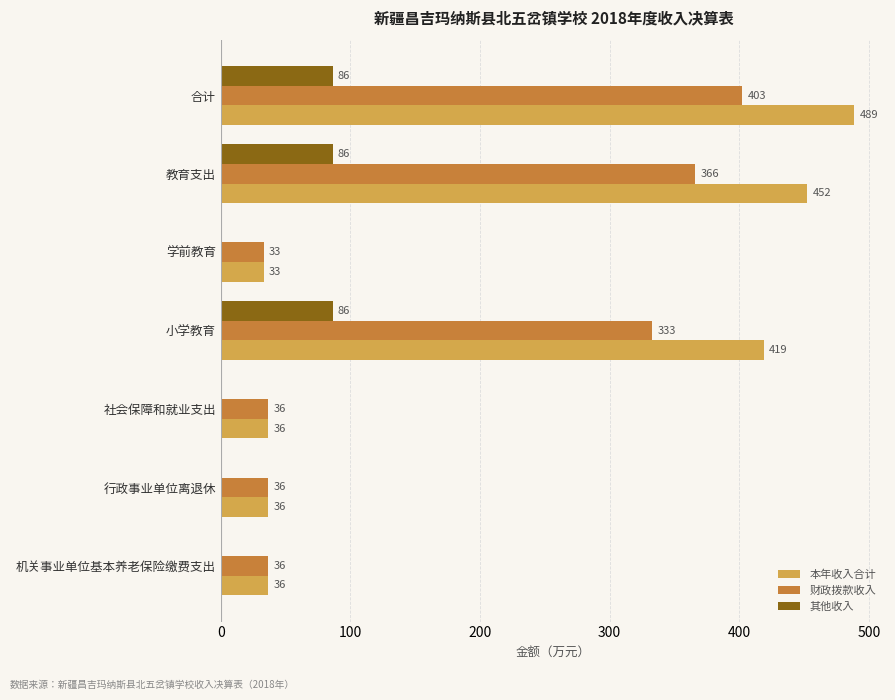

Where is 财政拨款收入 nearest to the value 217?

小学教育